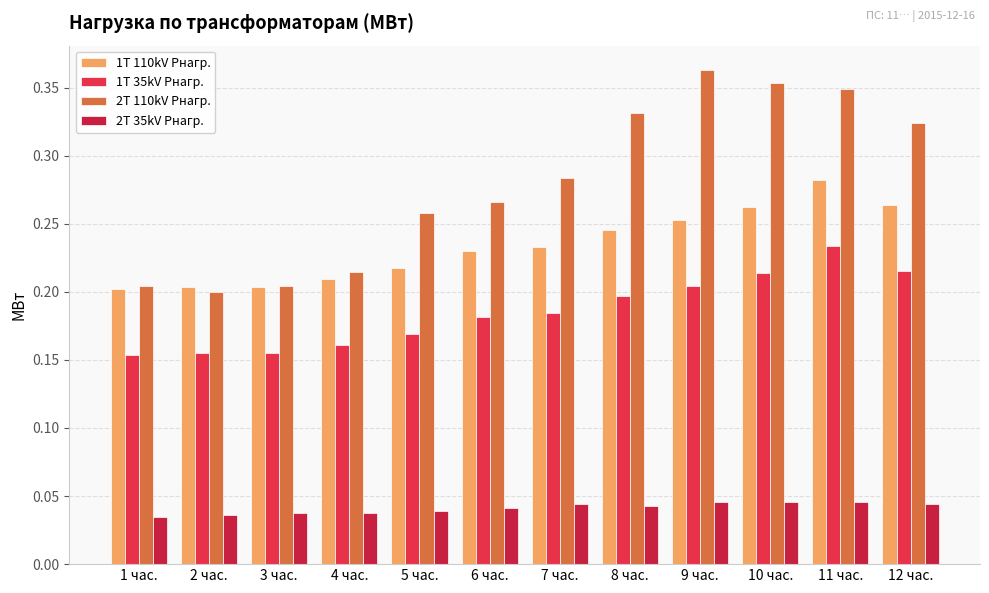

True or false: 1T 35kV Pнагр. has a value of 0.2 at 3 час..

True